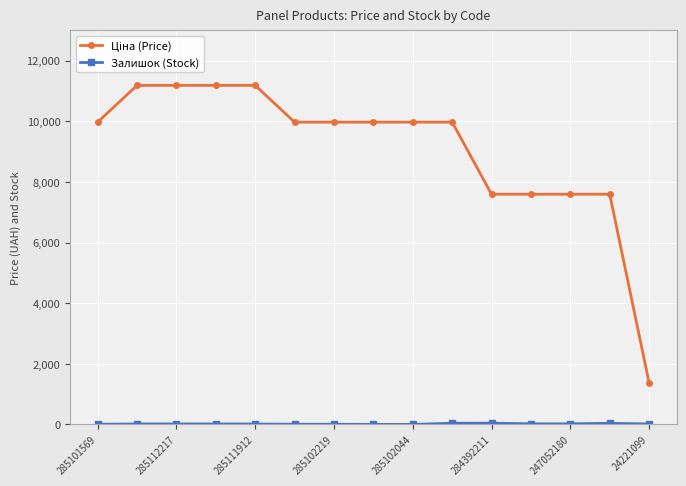

What is the greatest value displayed?

11188.2